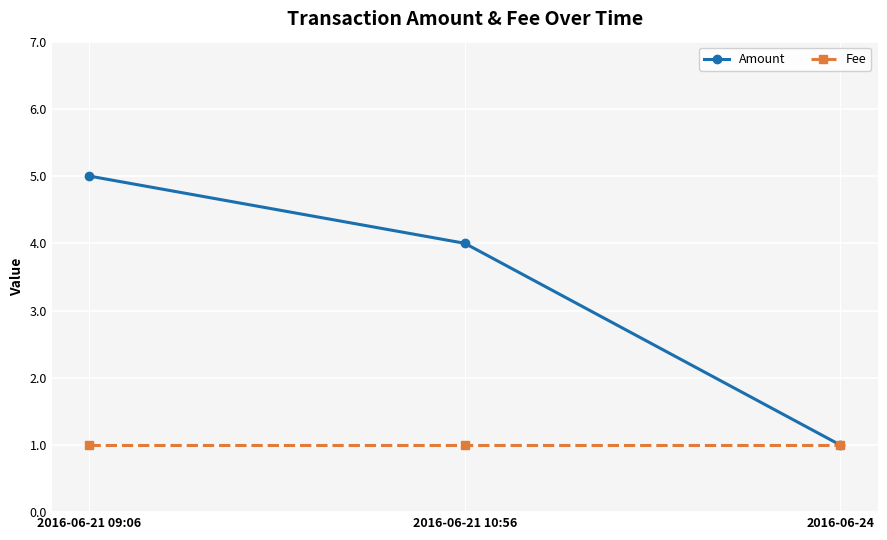

What is the sum of all Amount values?

10